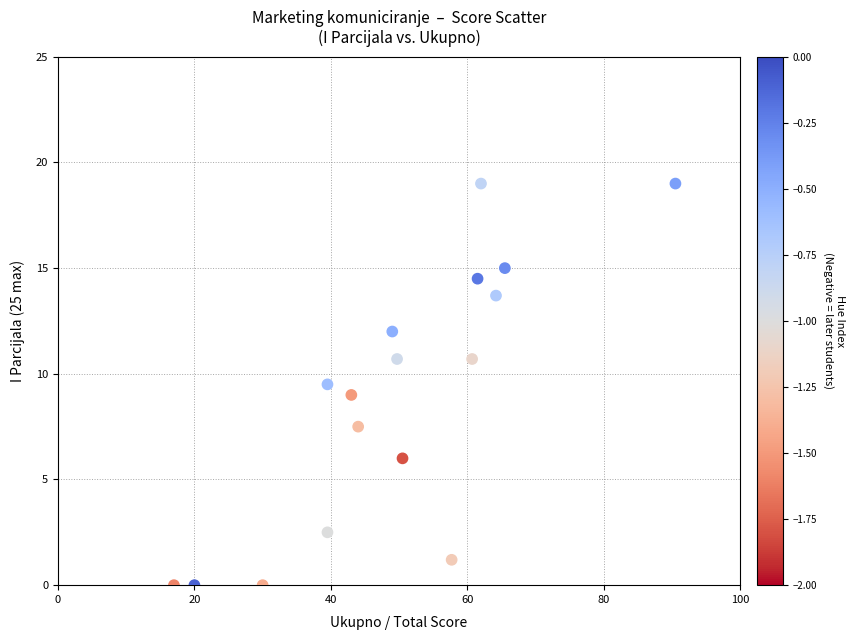

What is the range of X values (max minus min)?

73.5